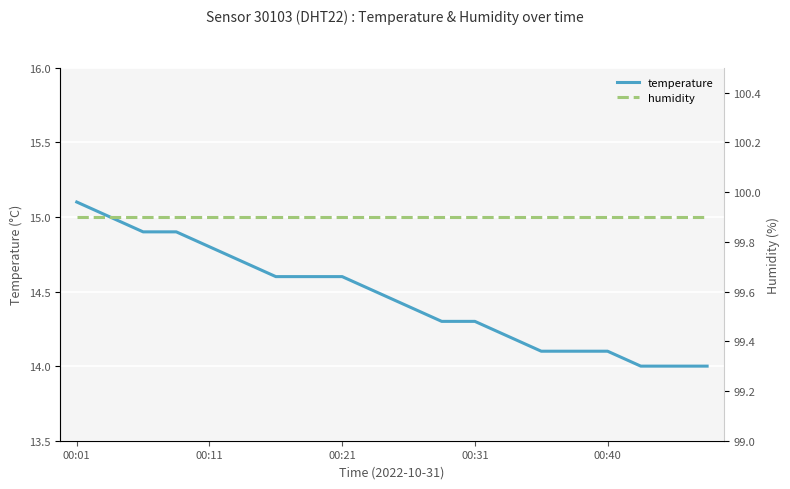

What are all the series names shown in the legend?

temperature, humidity